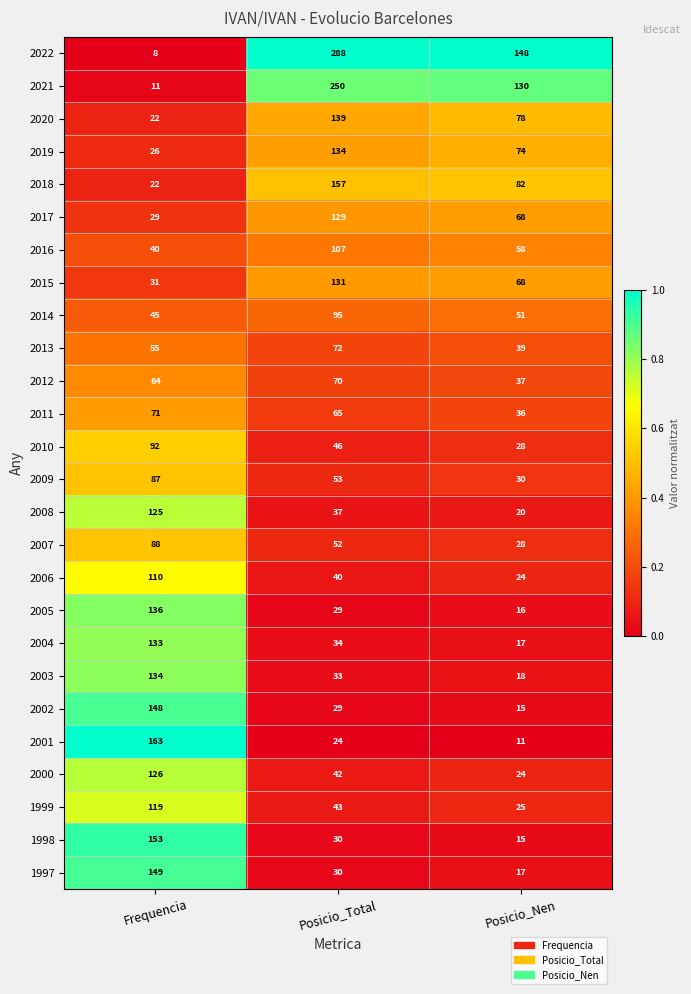

What is the sum of the 2016 values at Frequencia and Posicio_Nen?

98